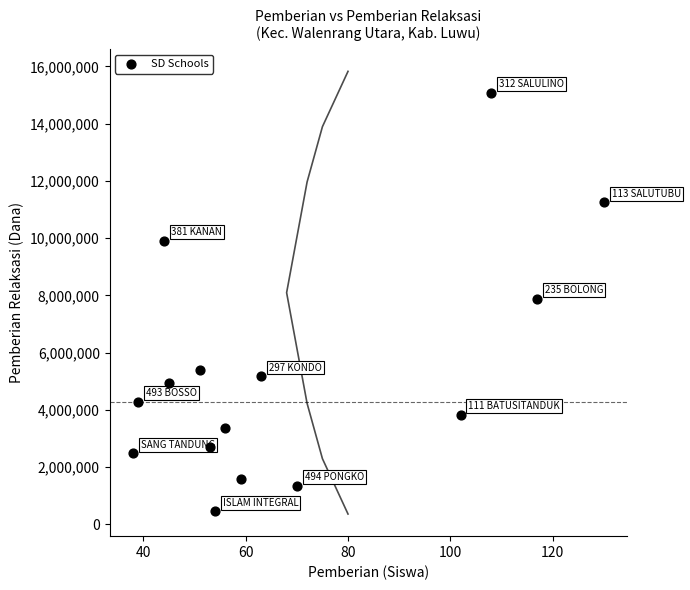

What is the range of X values (max minus min)?

92